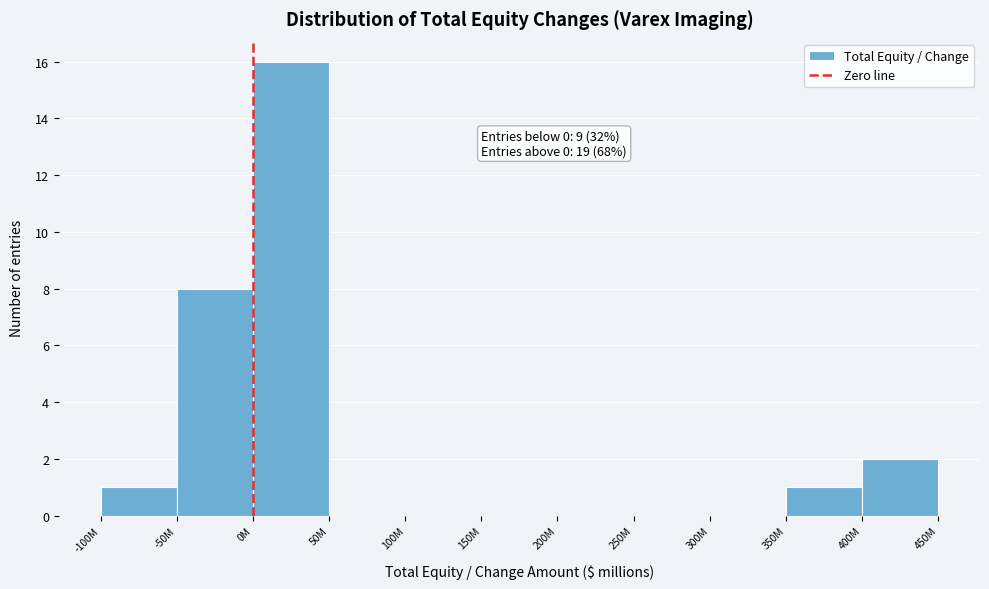

Reading left to right, transcribe all the data shown in this chart.

-100M=1	-50M=8	0M=16	50M=0	100M=0	150M=0	200M=0	250M=0	300M=0	350M=1	400M=2